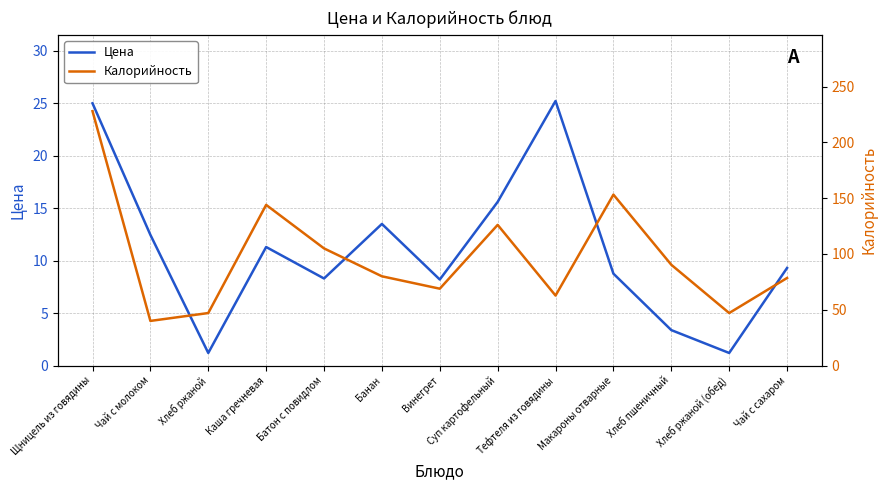

At which category does Калорийность reach its first local valley?

Чай с молоком